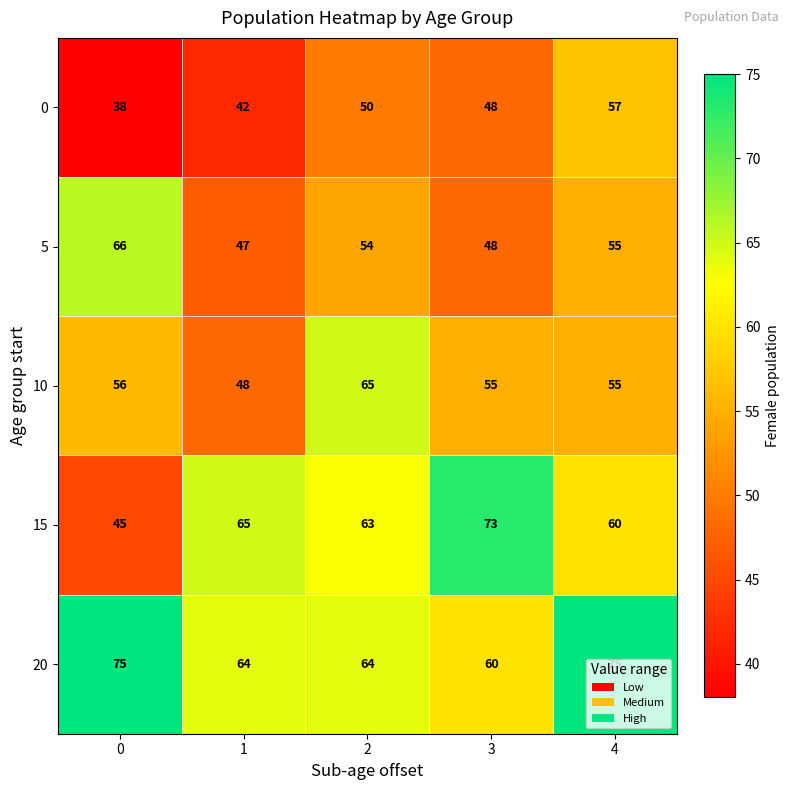

Read the 5 value at 3.

48